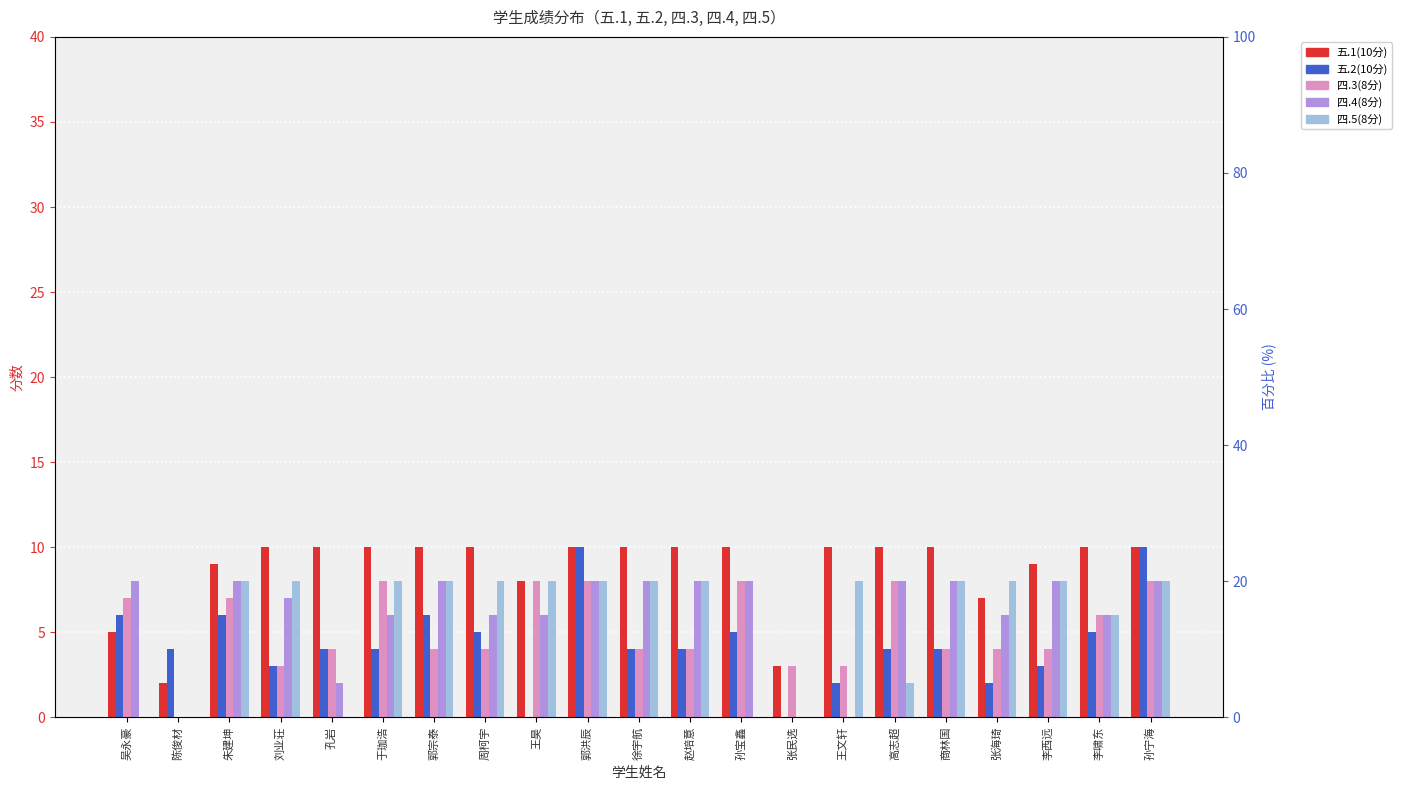

List the series in order of their peak value, lowest first.

四.3(8分), 四.4(8分), 四.5(8分), 五.1(10分), 五.2(10分)